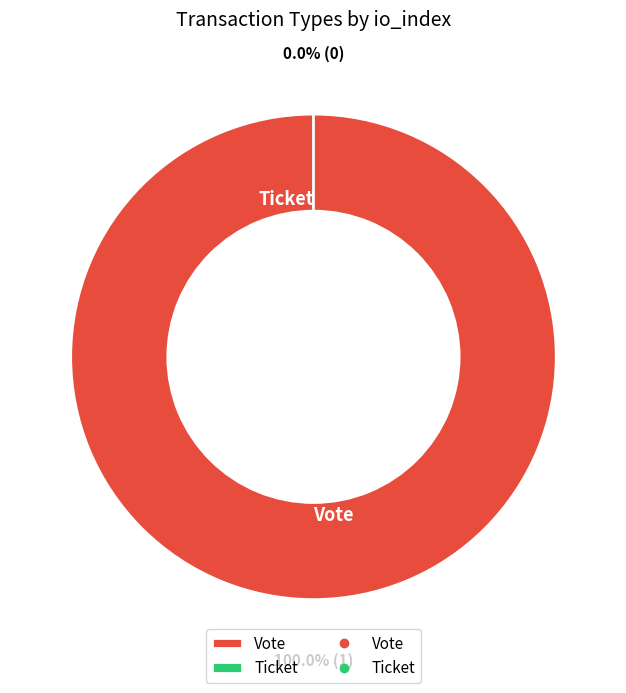

Is there any slice that represents more than half of the pie?

Yes